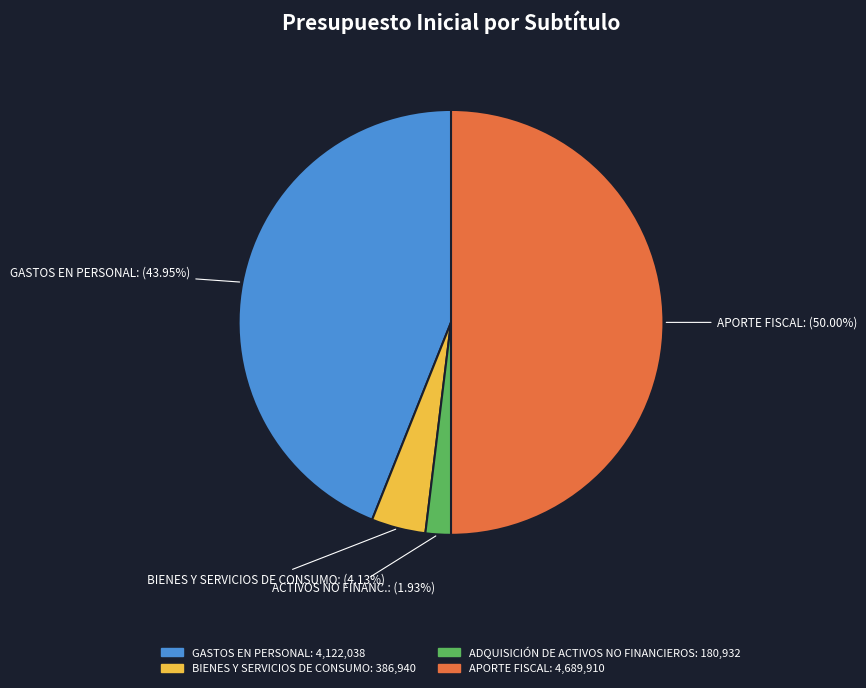

Count the number of slices in the pie.

4